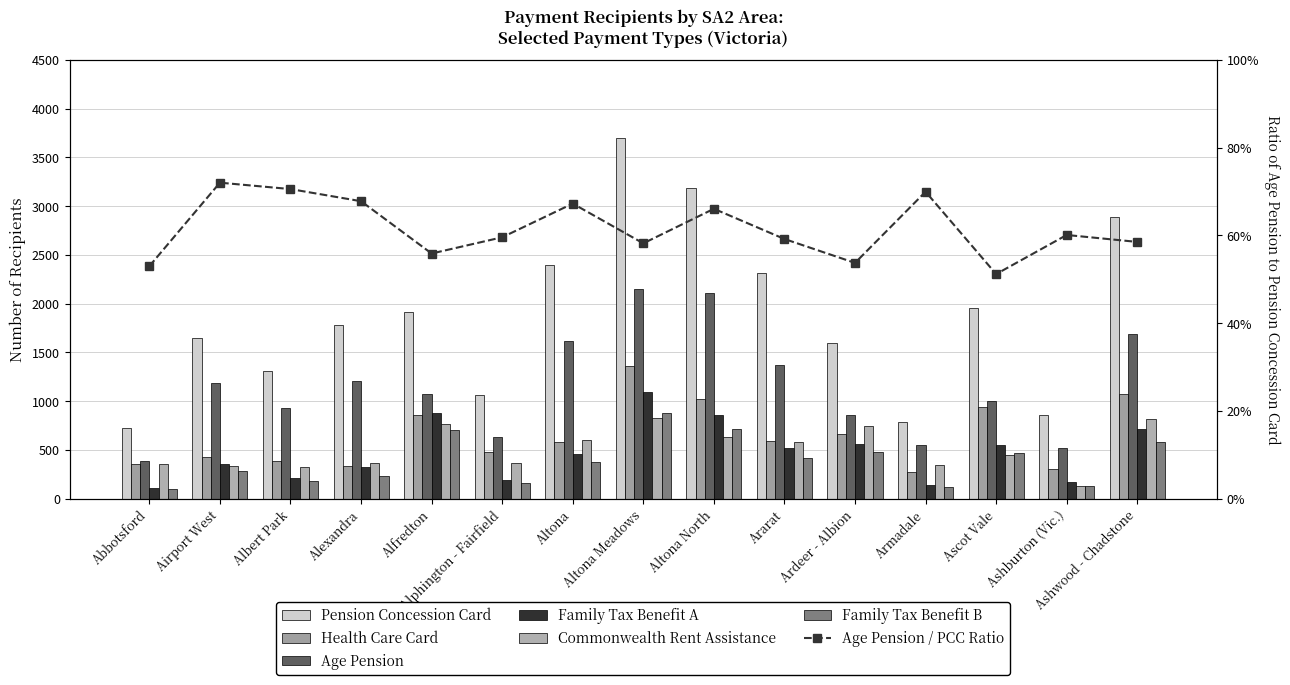

Does the chart contain any negative values?

No